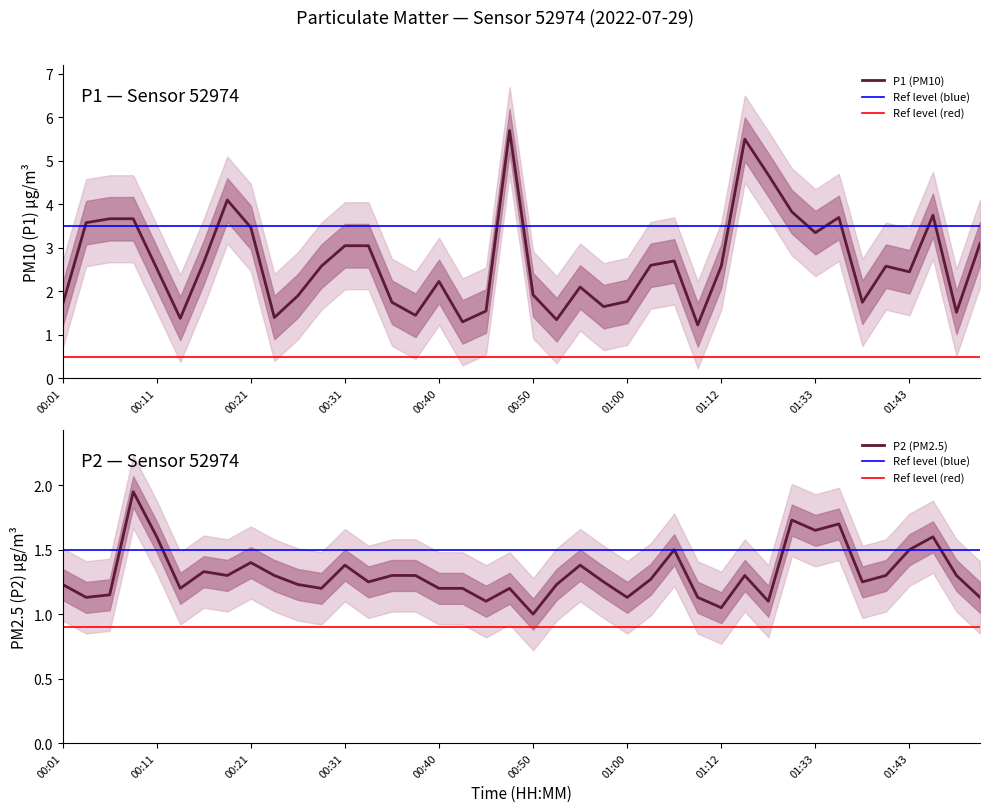

How many values in the P2 series exceed 1?

39